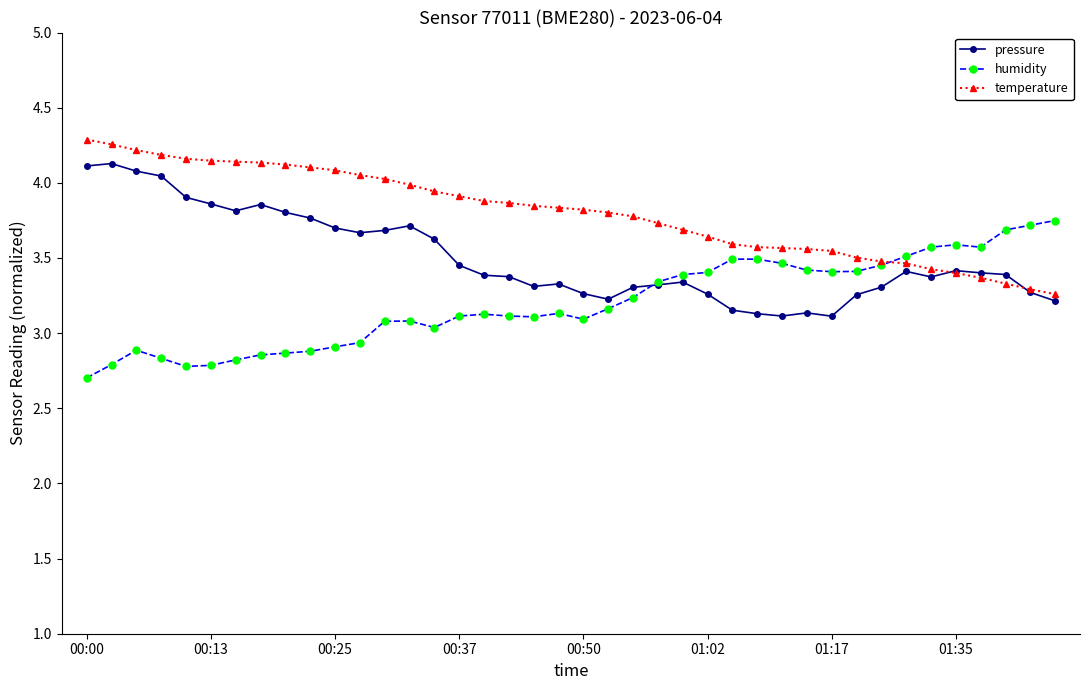

List the series in order of their peak value, highest first.

temperature, pressure, humidity